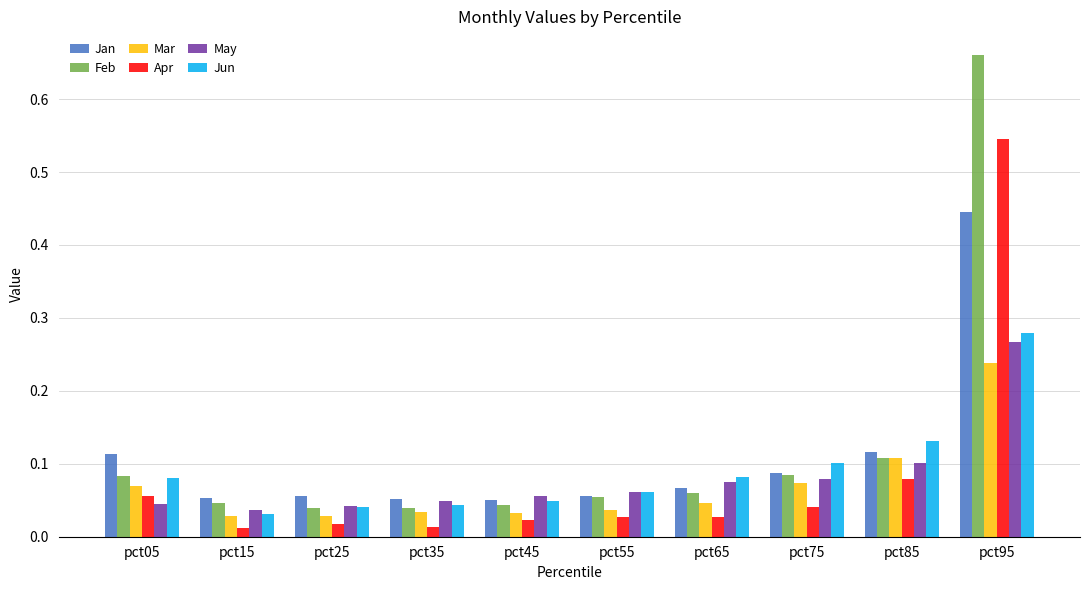

Does the chart contain any negative values?

No